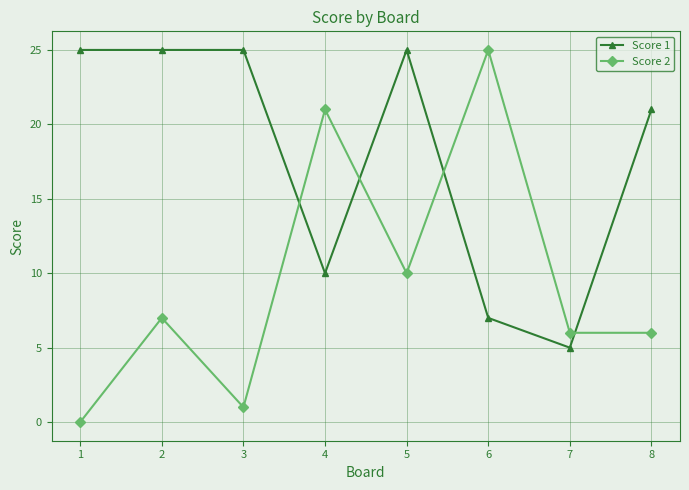

Reading right to left, what are all the values shown in this chart?

Score 1: 8=21	7=5	6=7	5=25	4=10	3=25	2=25	1=25
Score 2: 8=6	7=6	6=25	5=10	4=21	3=1	2=7	1=0